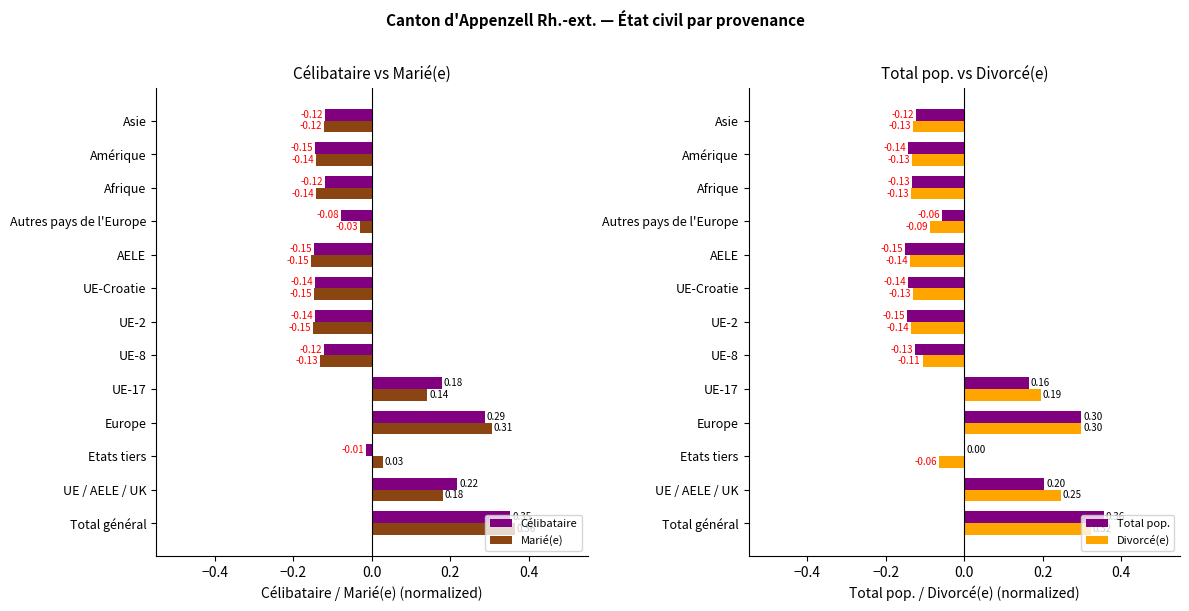

How many bars are there in total?

52